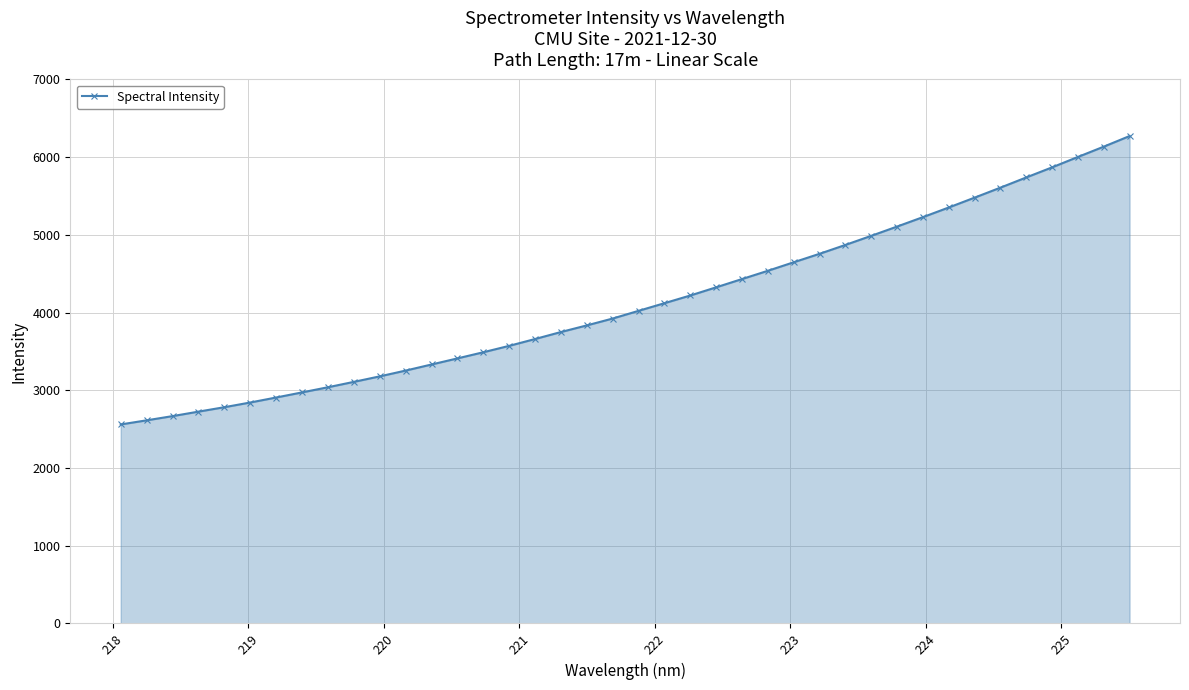

How many data points does each series have?

40